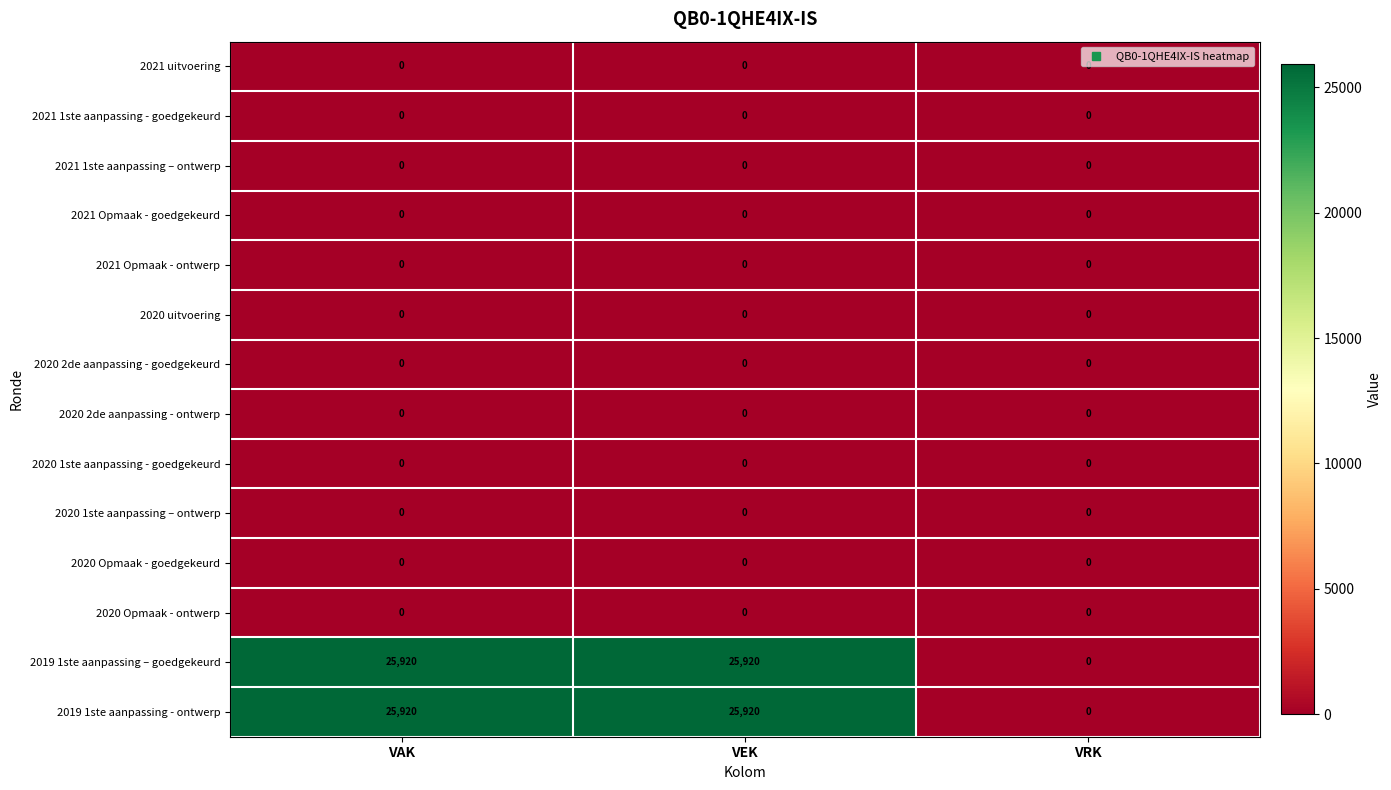

What is the difference between the highest and lowest values at VAK?

25920